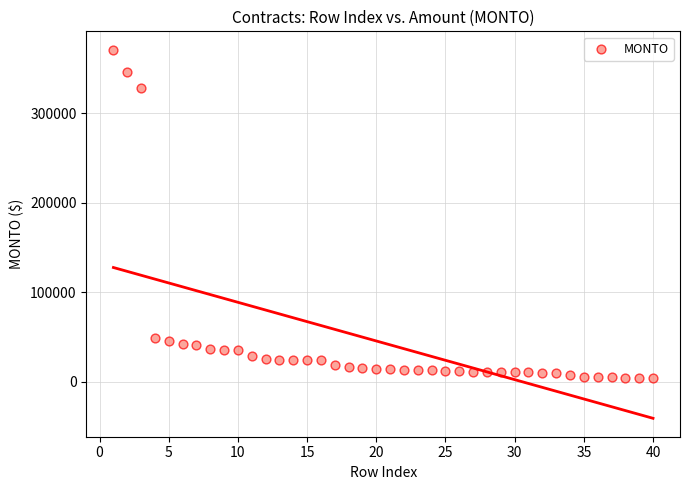

What is the range of X values (max minus min)?

39.0